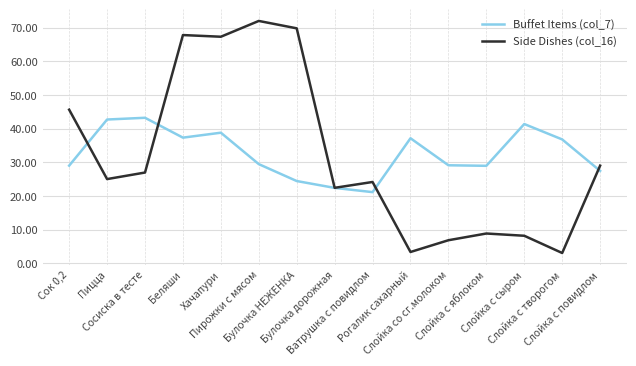

What is the sum of all Side Dishes (col_16) values?

480.3